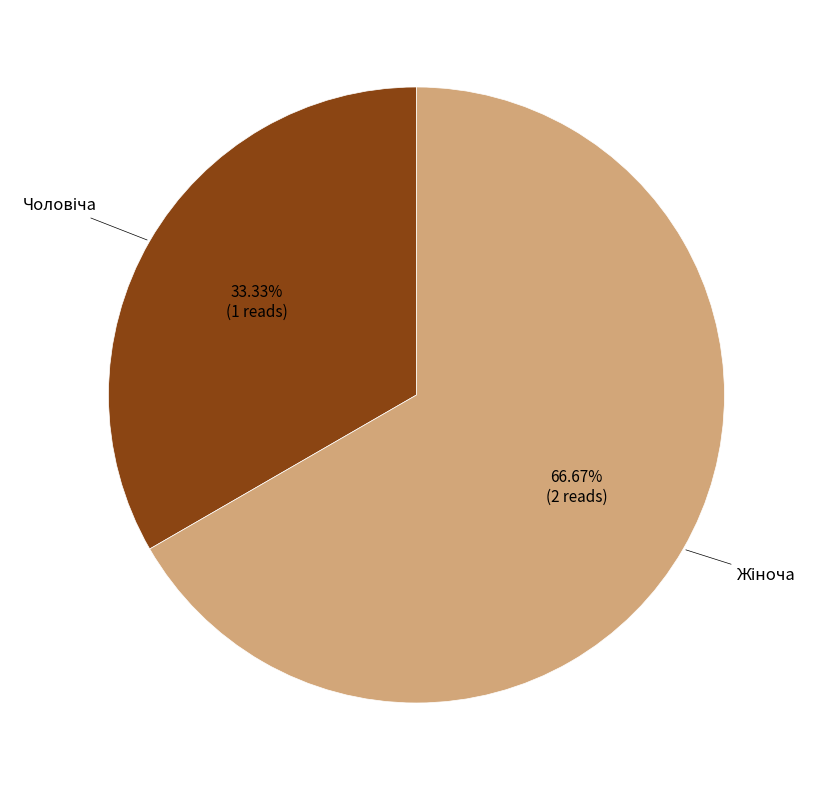

Is there a majority slice in this chart?

Yes